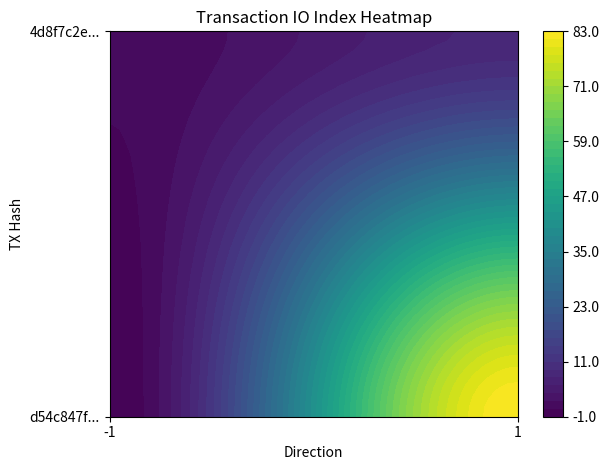

Rank the series at -1 from lowest to highest value.

d54c847f85168d7ae2ed297d1e41972e2852d52, 4d8f7c2e64dfefb1bec7dc6e90da67a393f53e9